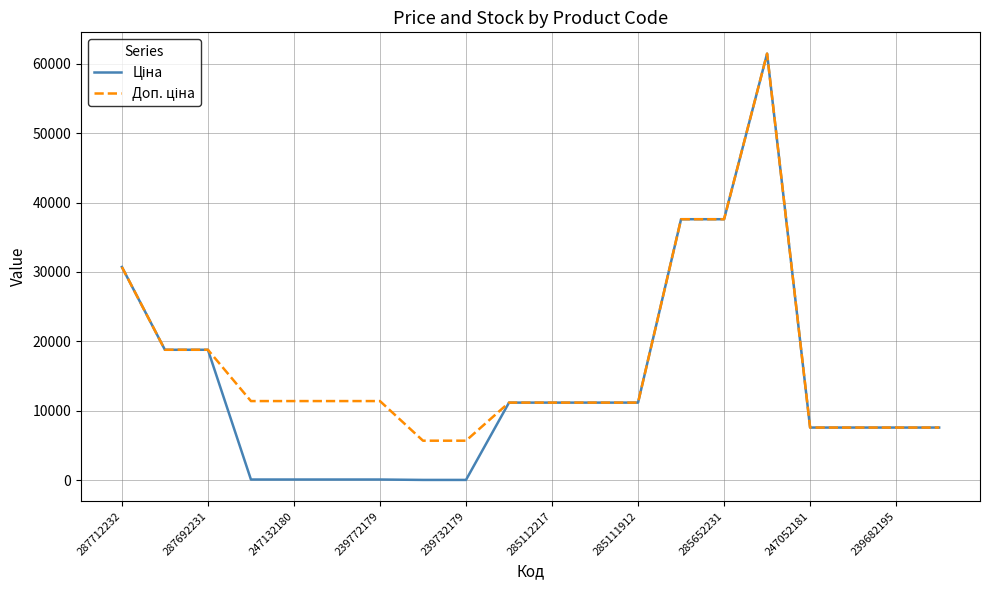

What is the difference between the maximum and second lowest values in the Ціна series?

61377.2